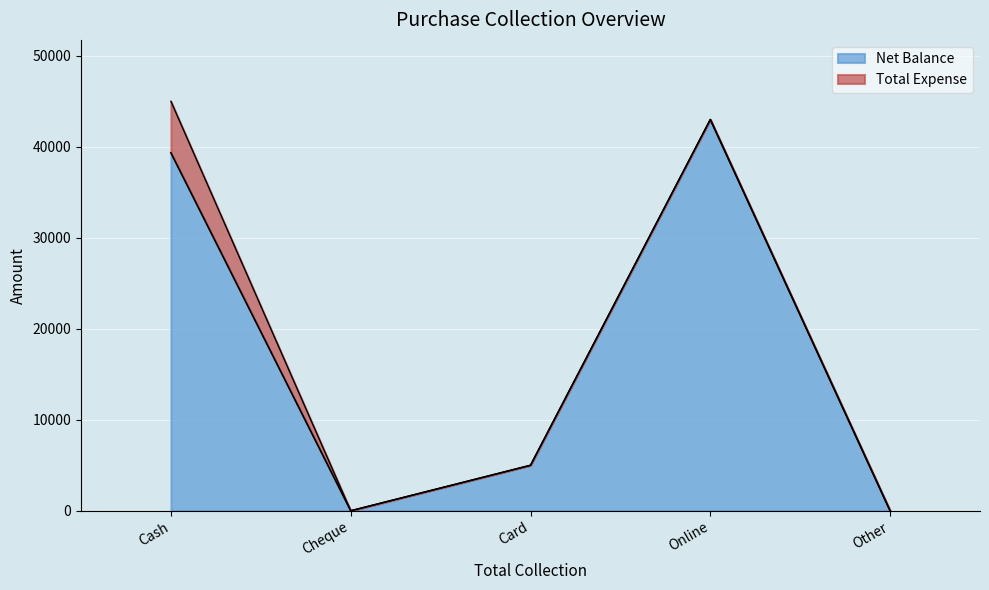

Rank the categories by value from lowest to highest.

Cheque, Other, Card, Cash, Online